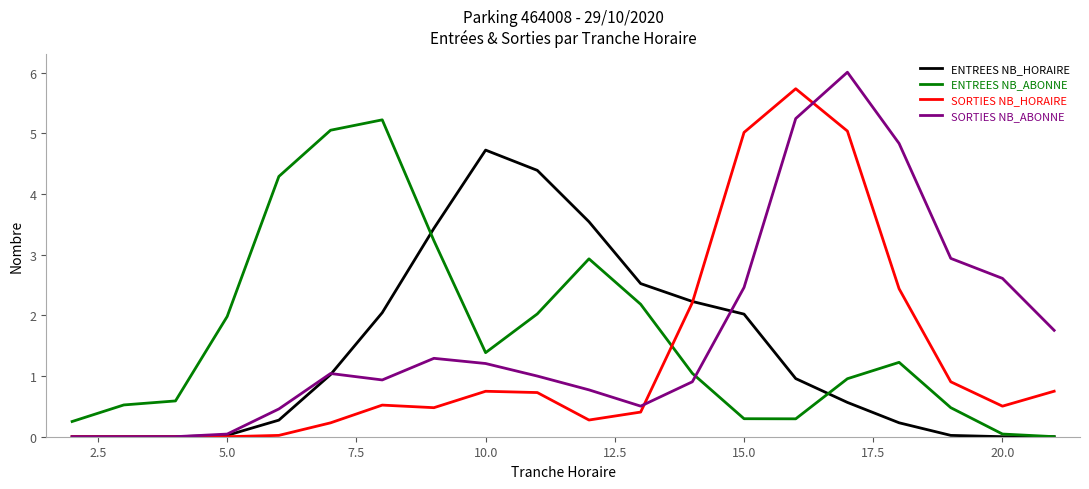

What is the greatest value displayed?

6.0